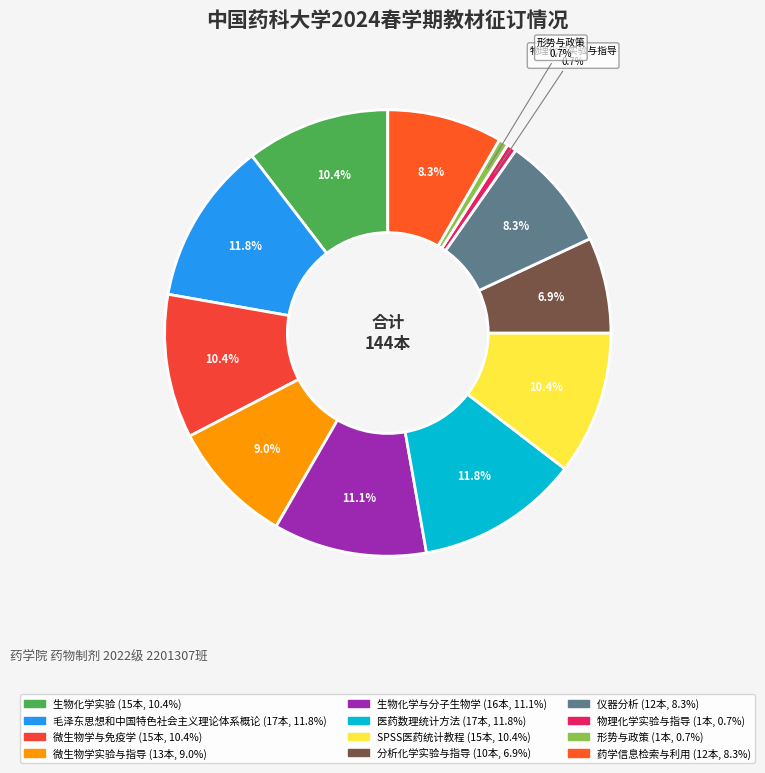

What percentage is the 医药数理统计方法 slice, to the nearest percent?

12%